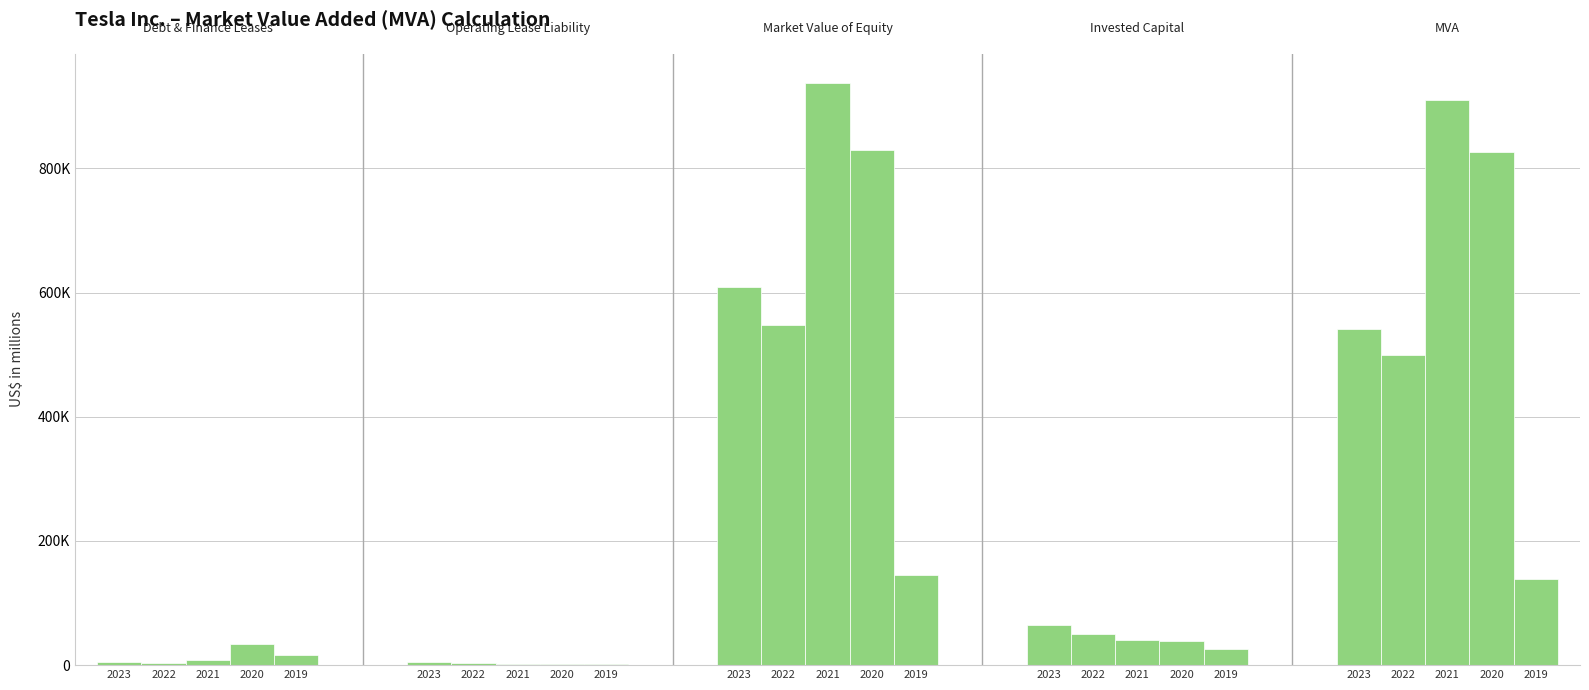

Which series has the largest range (max minus min)?

Market value of common equity